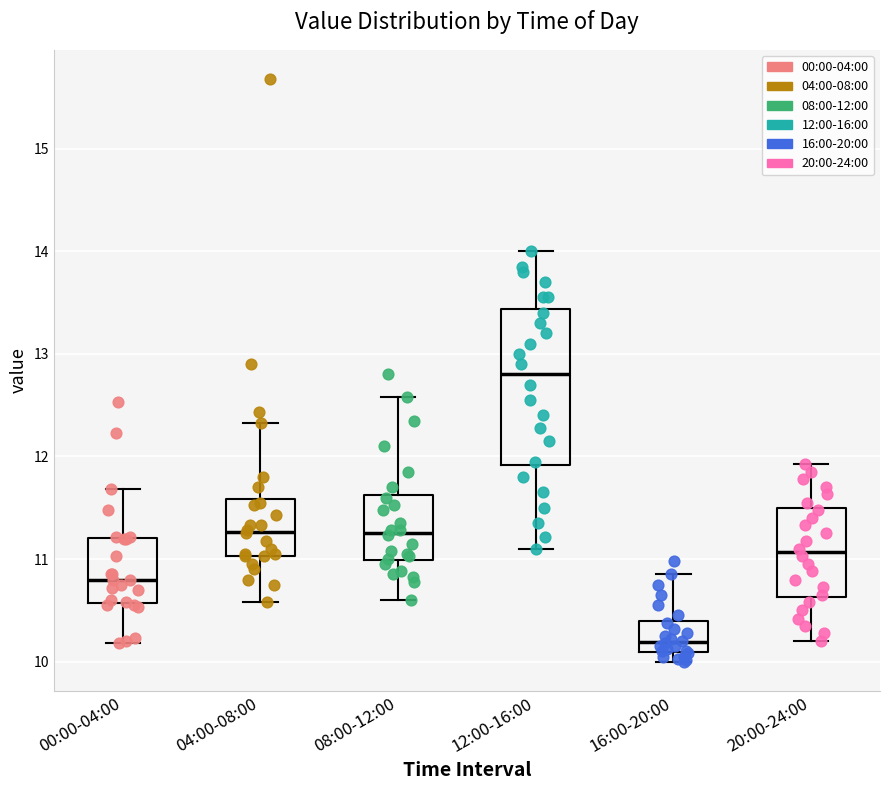

Which box has the lowest median line?

16:00-20:00